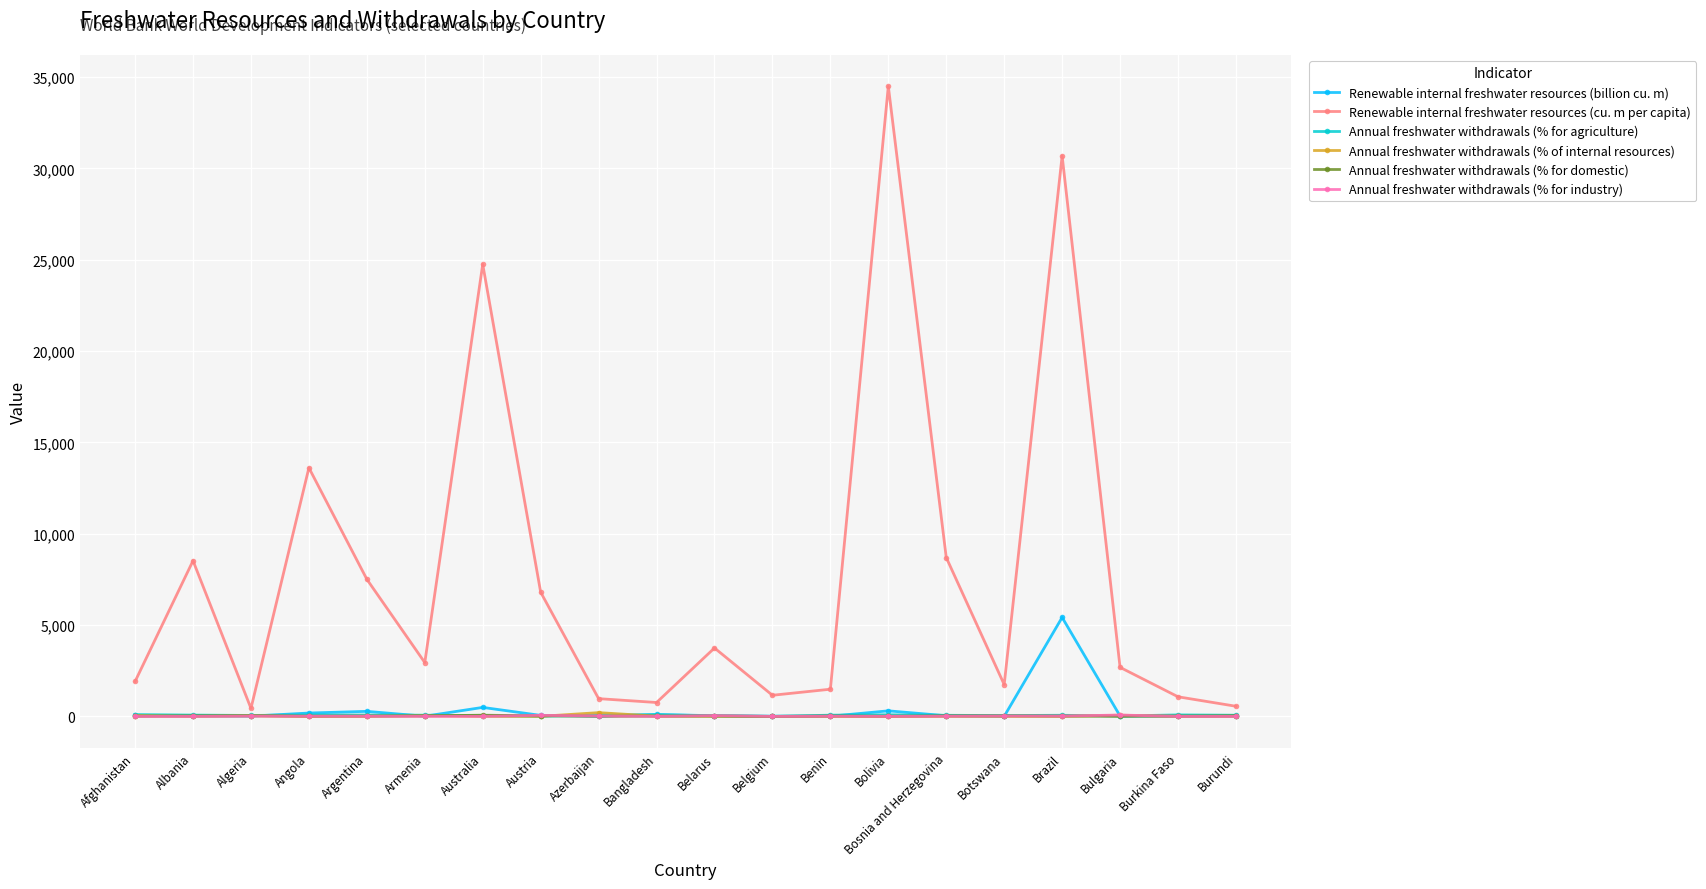

What is the spread (max minus min) of values at Belgium?

1156.5